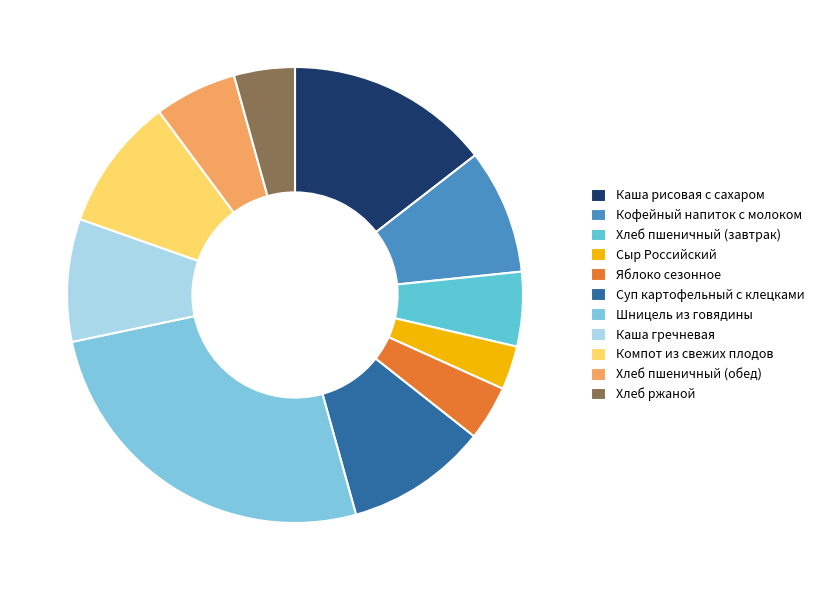

Which category has the smallest portion of the pie?

Сыр Российский